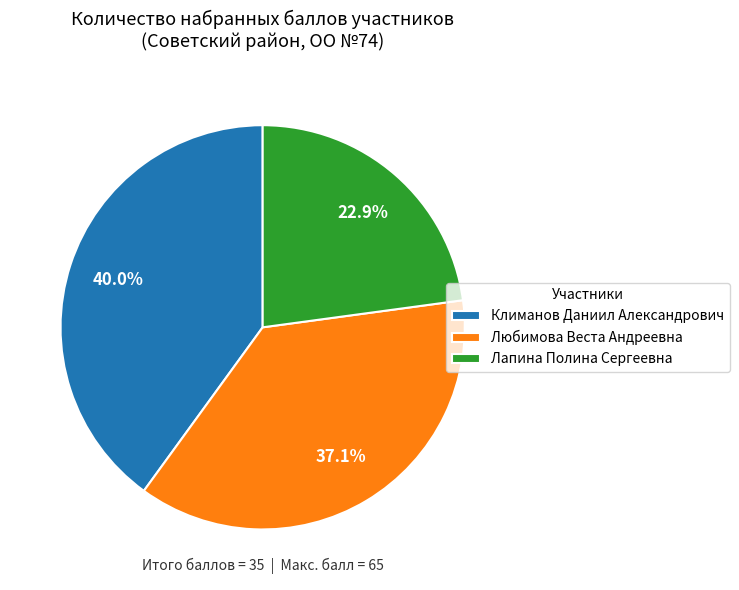

How many segments does this pie chart have?

3